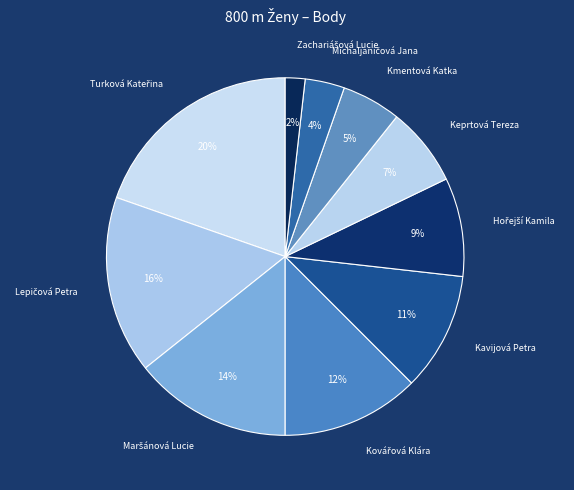

Does any single category account for the majority?

No